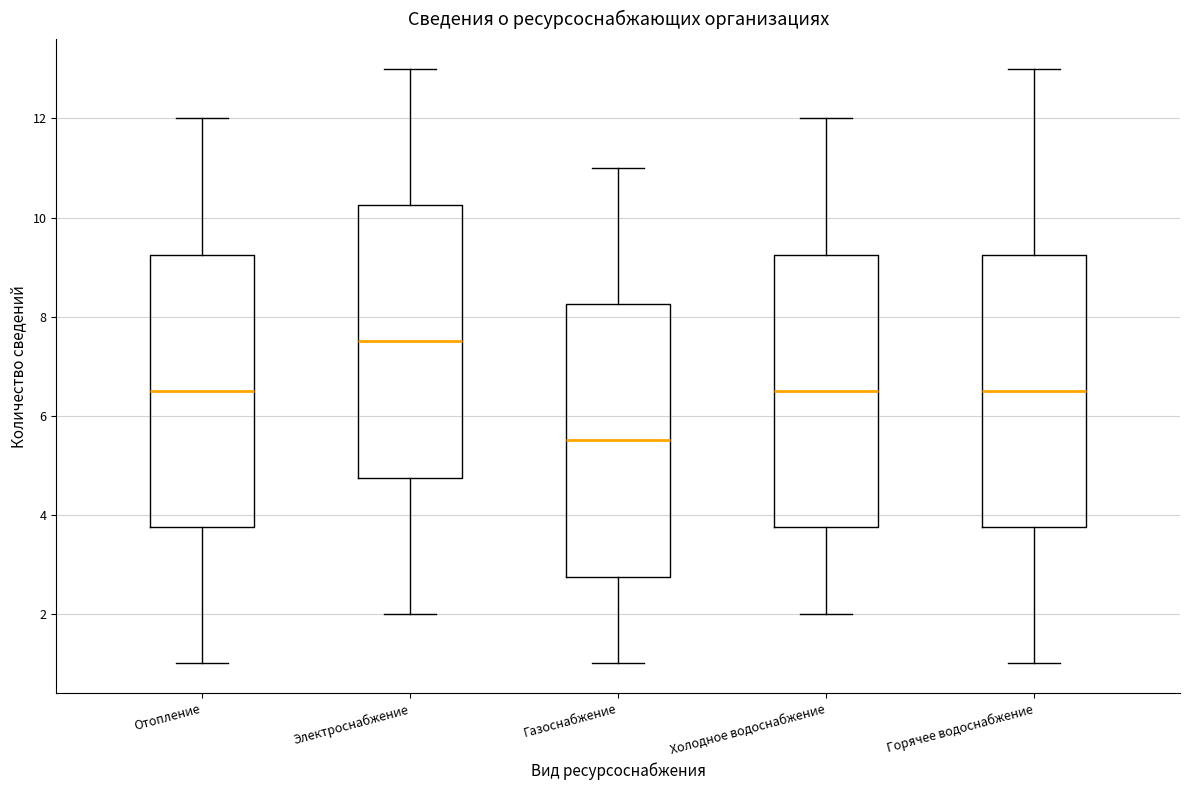

Where does the upper whisker of the box for Холодное водоснабжение end on the y-axis? The values are not printed on the chart, so give them approximately, as read against the axis.

12.0